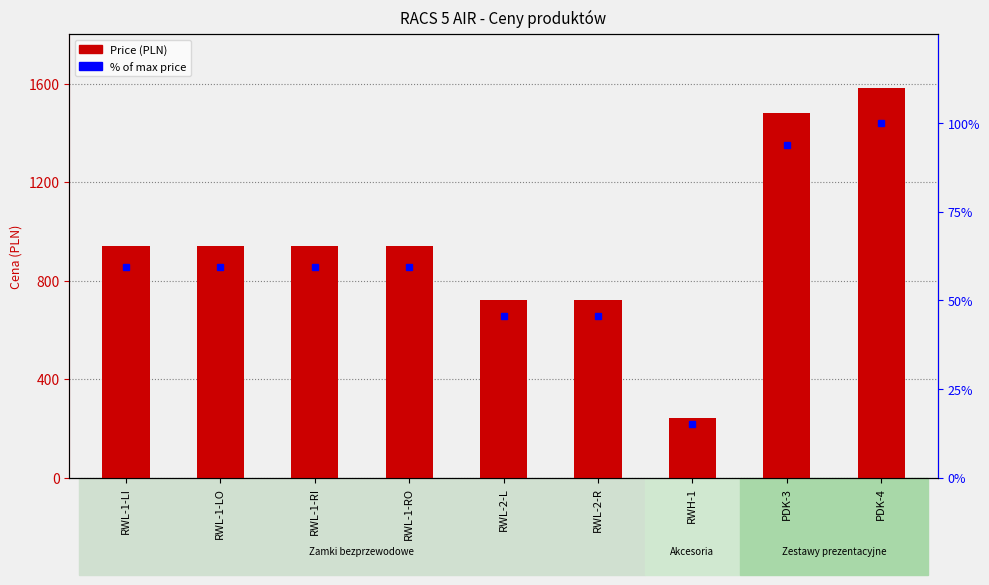

Count the number of categories in the chart.

9